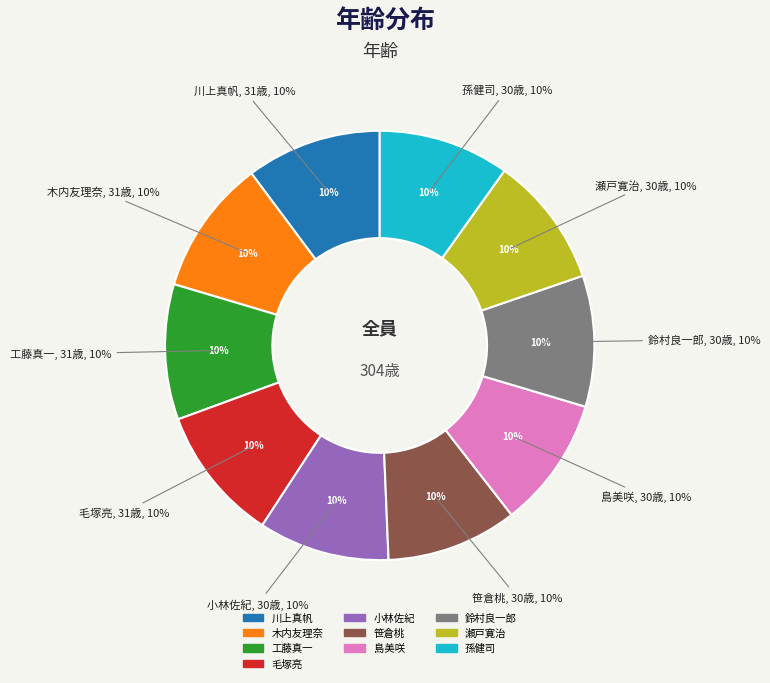

Is 工藤真一 the majority of the pie?

No